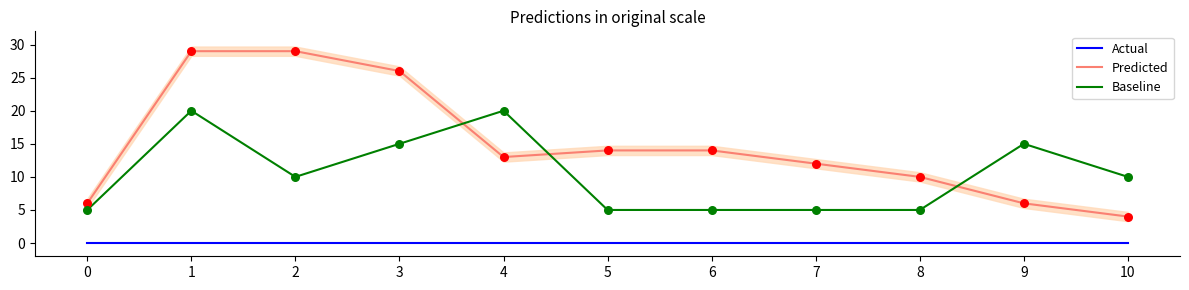

At which category is the sum across all series the highest?

1